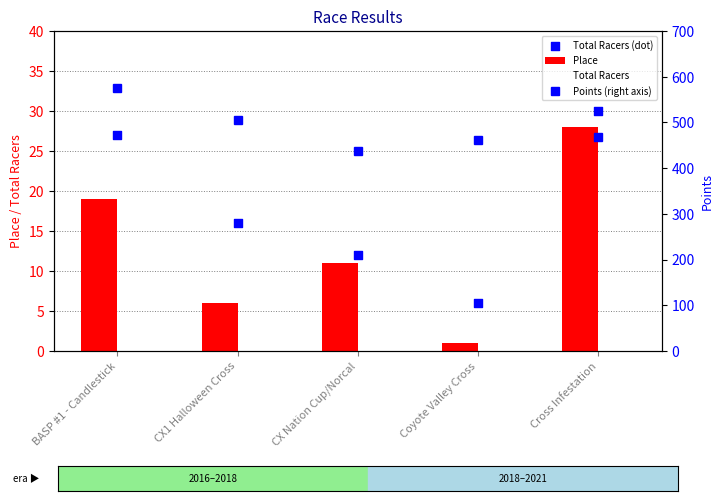

What are all the series names shown in the legend?

Place, Total Racers, Total Racers (dot), Points (right axis)